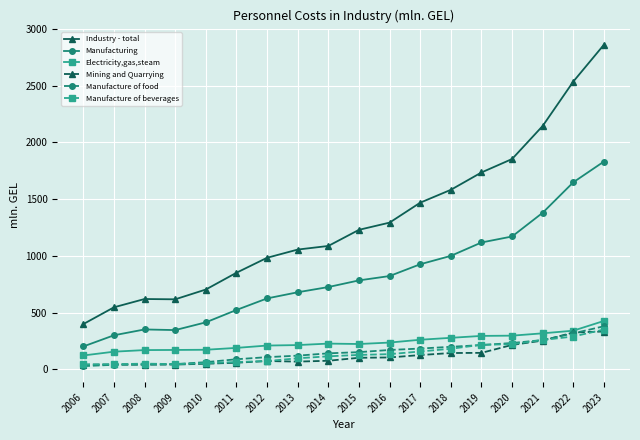

What is the difference between the maximum and minimum values in the Manufacturing series?

1630.0